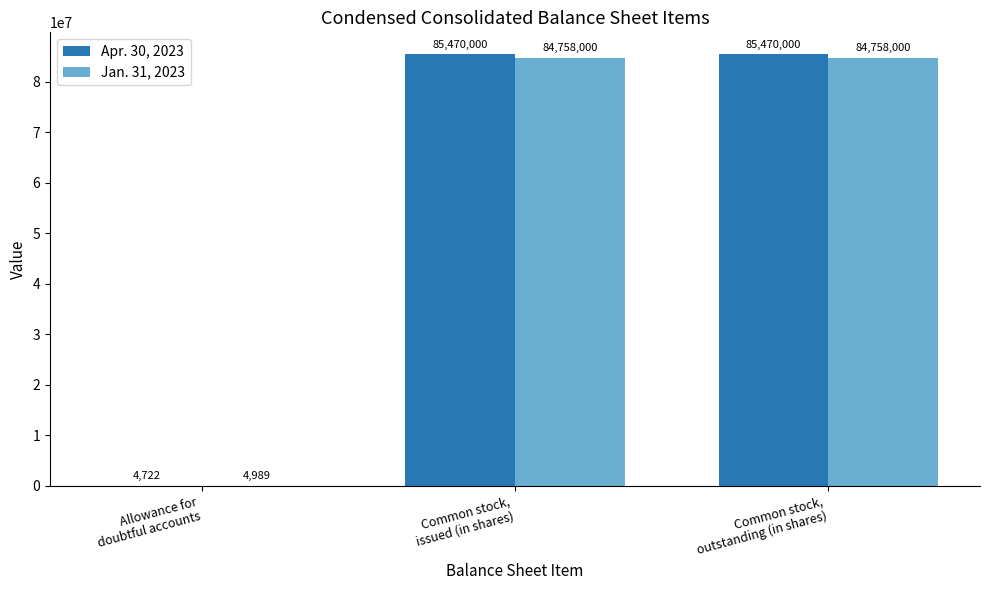

How many groups of bars are there?

3